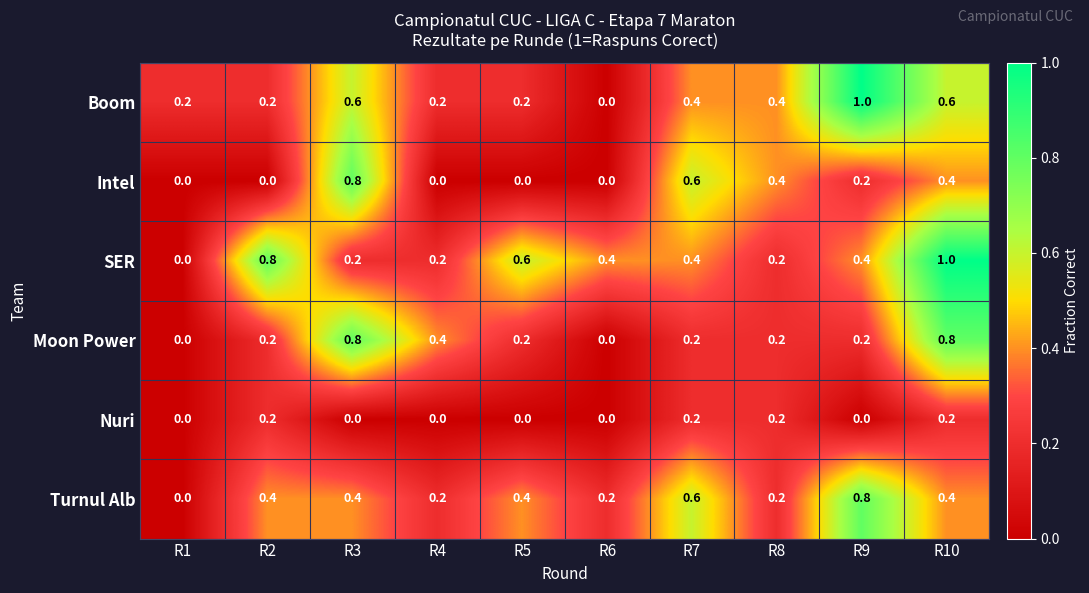

How many distinct data groups are displayed?

6